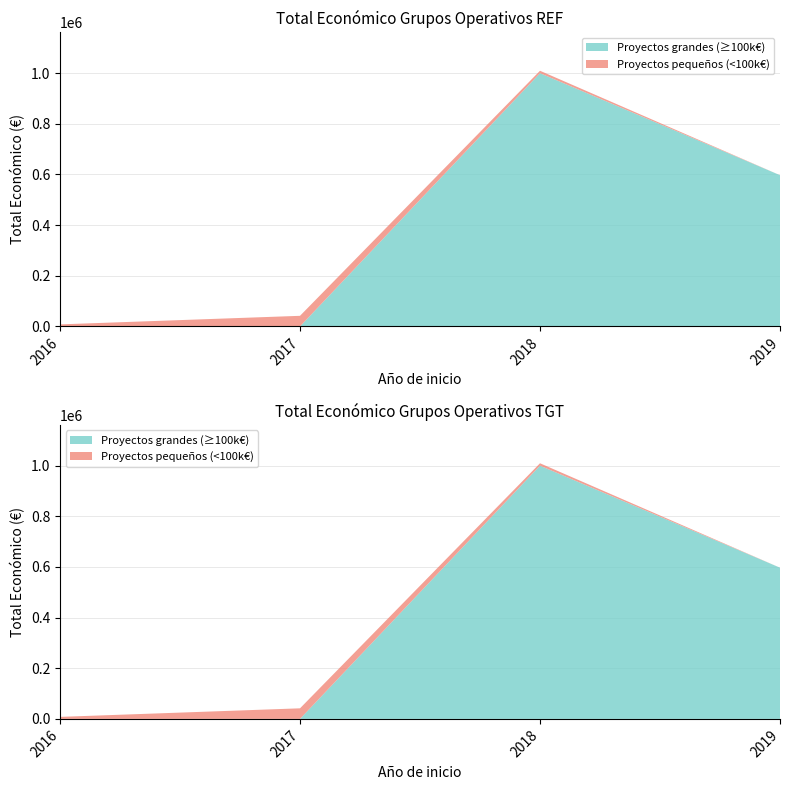

Reading left to right, extract all data points from this chart.

4950	5760	7980	4320	11920	597171	5000	9573	5000	4840	999992